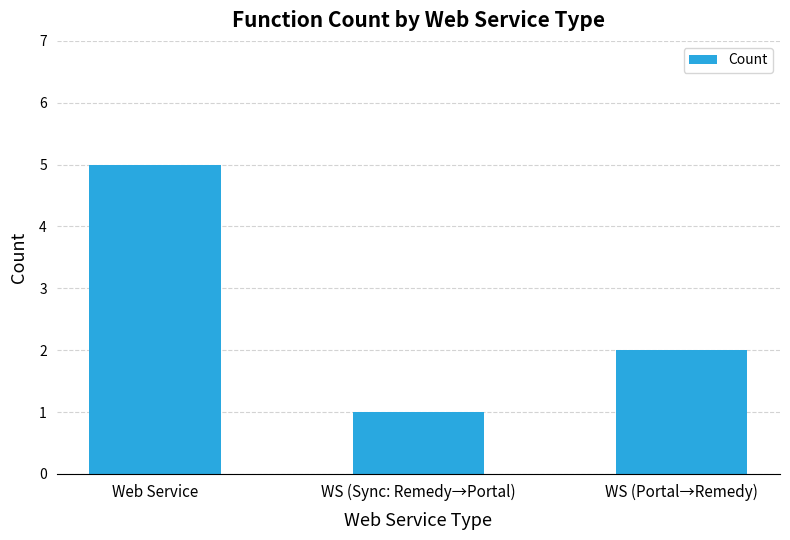

What is the difference between the maximum and minimum values?

4